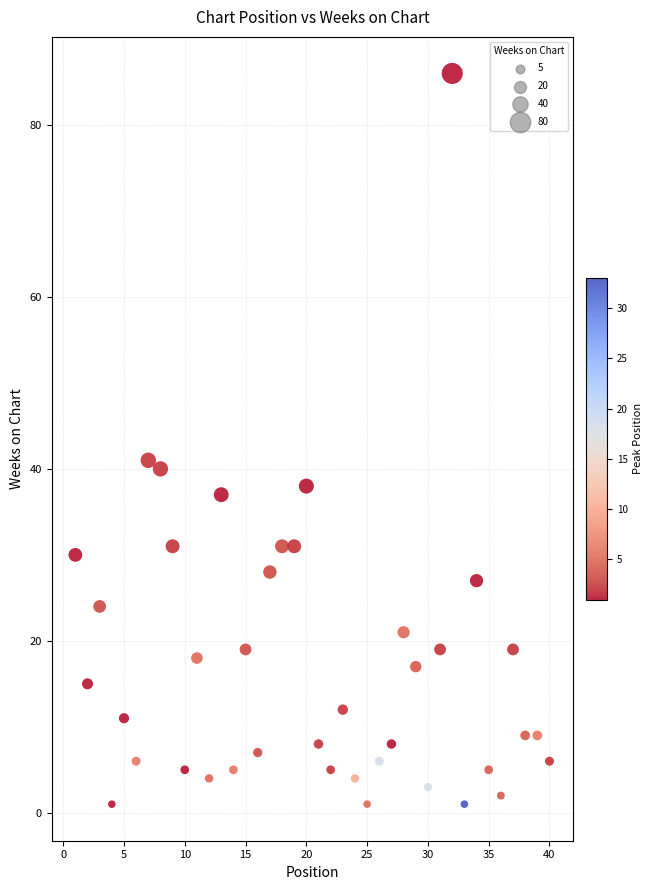

What is the range of Y values (max minus min)?

85